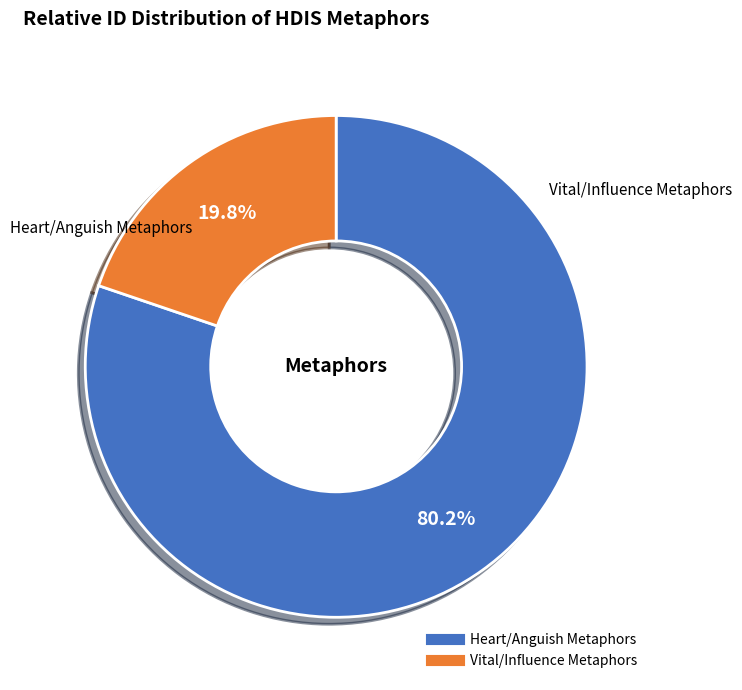

Is there a majority slice in this chart?

Yes